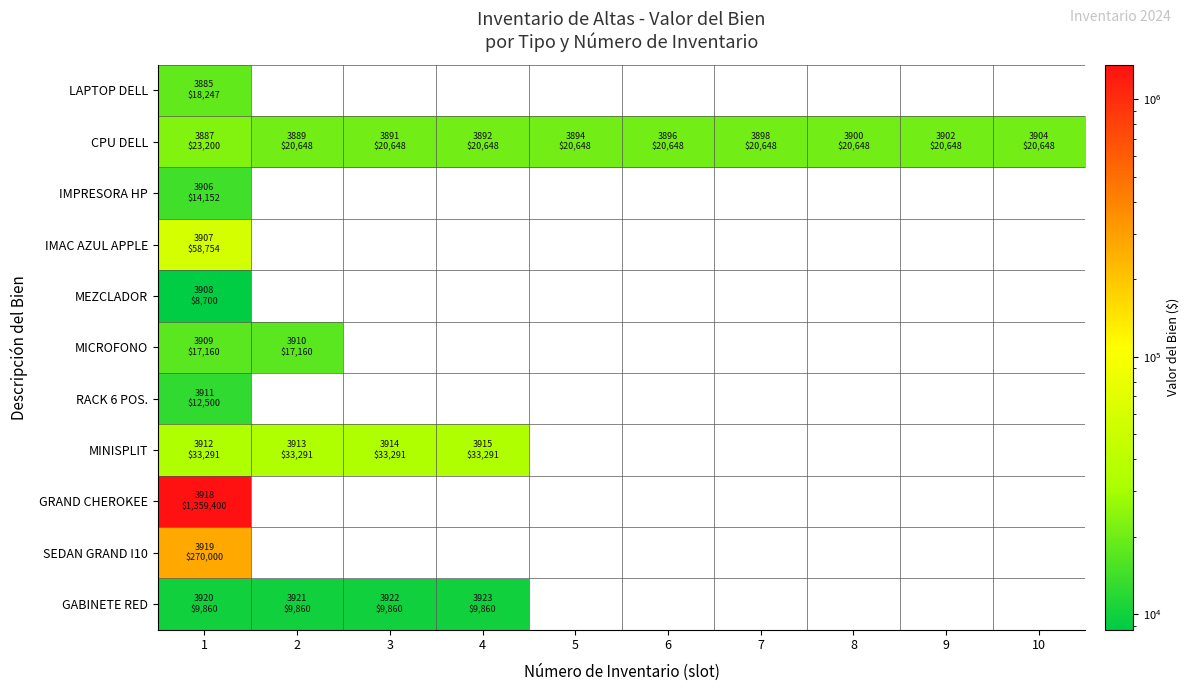

Which label corresponds to the largest value in the chart?

1